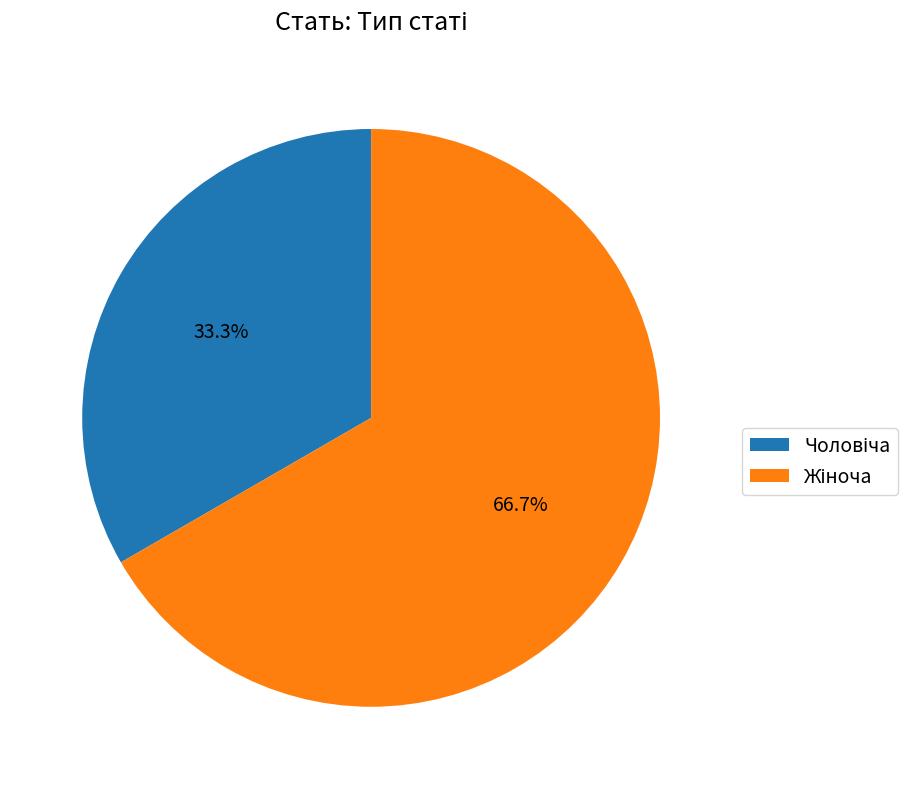

Count the number of slices in the pie.

2